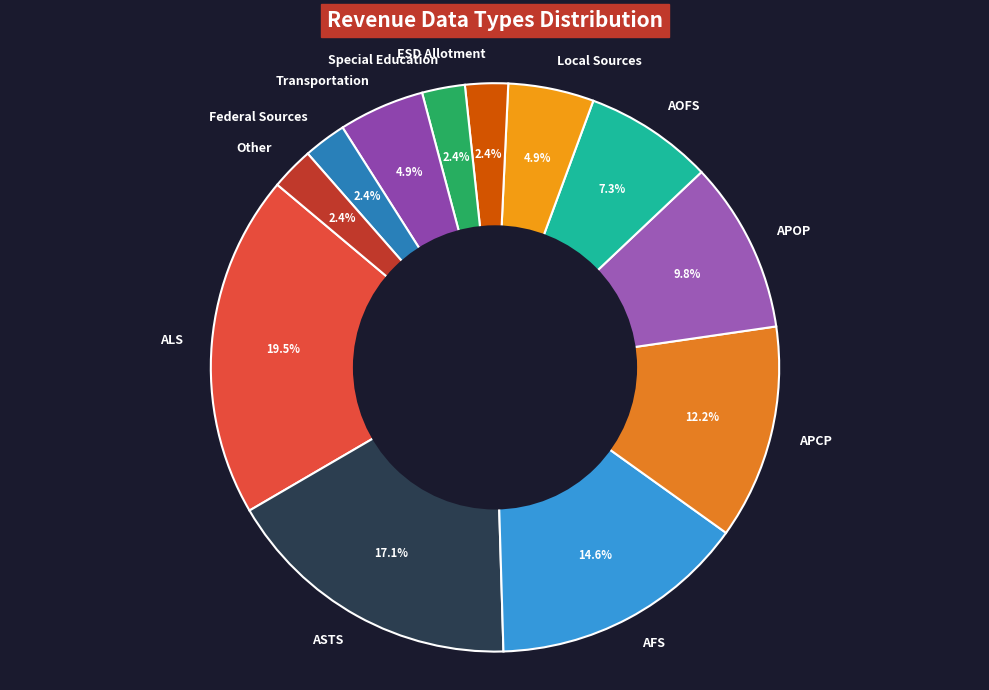

To the nearest percent, what is the difference between the APOP and ASTS slice percentages?

7%